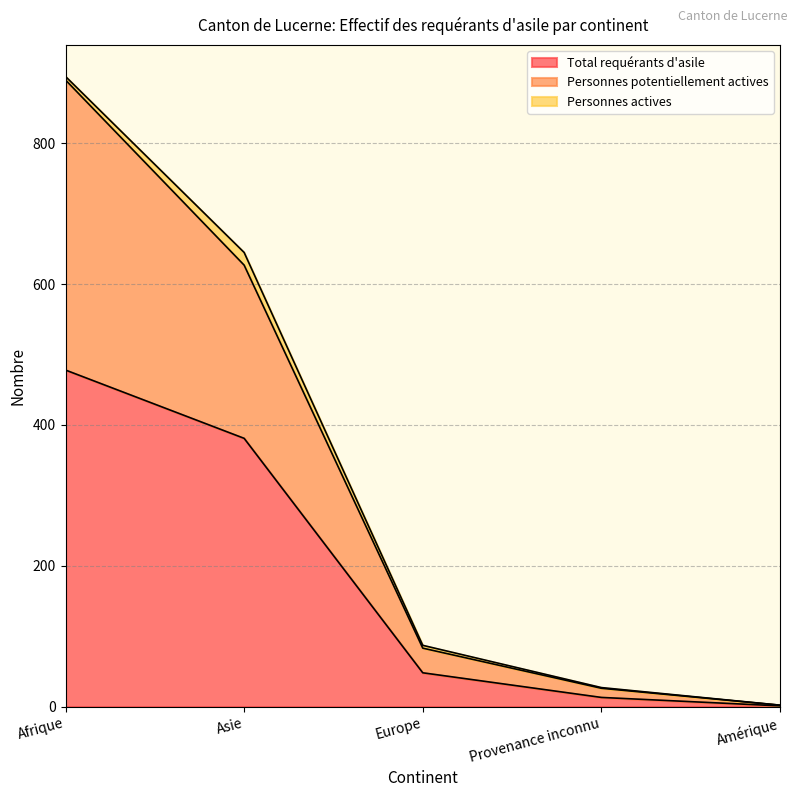

At which label does Total requérants d'asile reach its peak?

Afrique